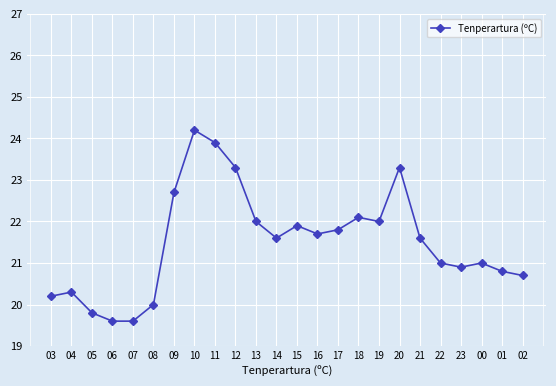

How many distinct data groups are displayed?

1